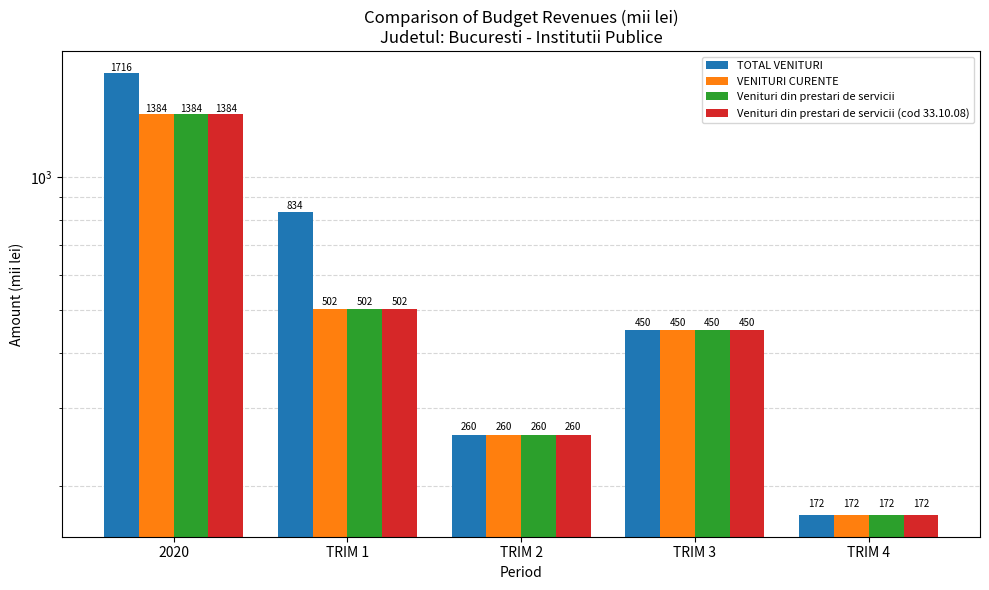

Reading left to right, list all the values displayed in this chart.

TOTAL VENITURI: 1716	834	260	450	172
VENITURI CURENTE: 1384	502	260	450	172
Venituri din prestari de servicii: 1384	502	260	450	172
Venituri din prestari de servicii (cod 33.10.08): 1384	502	260	450	172